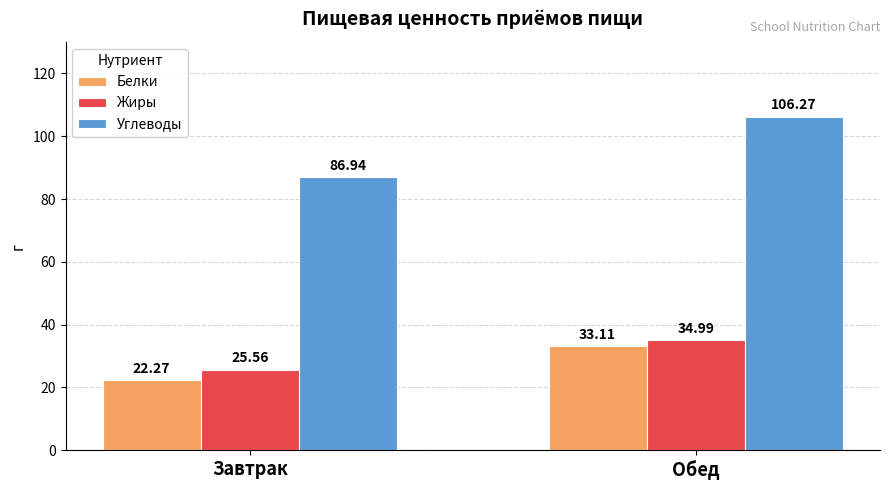

Reading right to left, list all the values displayed in this chart.

Белки: 33.1	22.3
Жиры: 35.0	25.6
Углеводы: 106.3	86.9